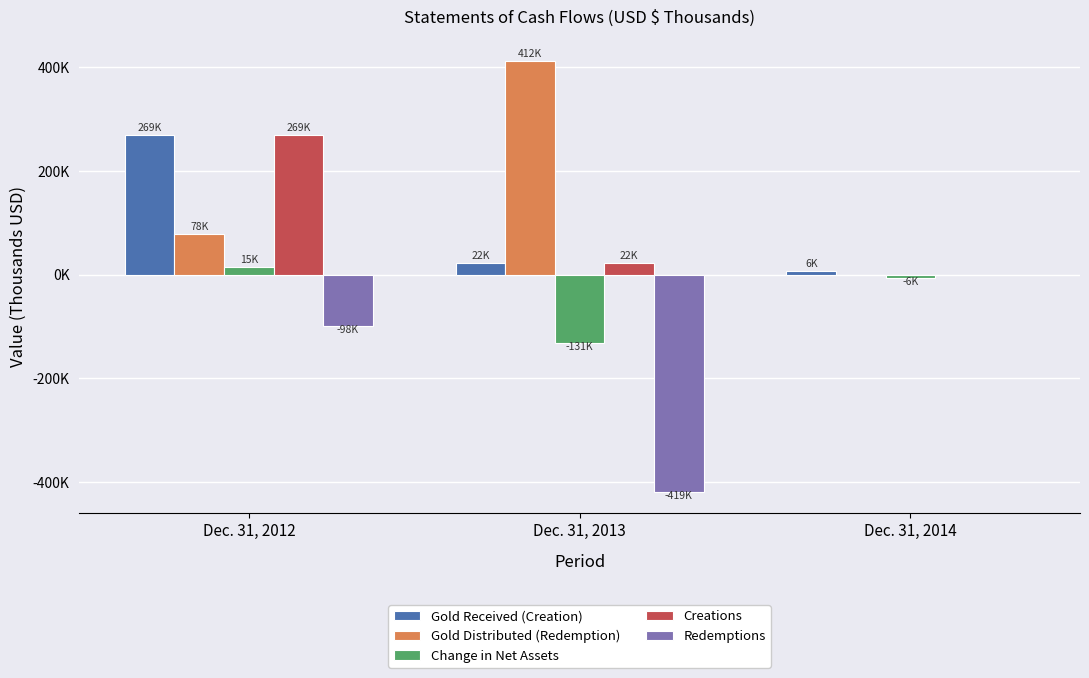

Reading left to right, list all the values displayed in this chart.

Gold Received (Creation): Dec. 31, 2012=268941	Dec. 31, 2013=22226	Dec. 31, 2014=6437
Gold Distributed (Redemption): Dec. 31, 2012=78214	Dec. 31, 2013=411683	Dec. 31, 2014=0
Change in Net Assets: Dec. 31, 2012=14523	Dec. 31, 2013=-131104	Dec. 31, 2014=-5711
Creations: Dec. 31, 2012=268941	Dec. 31, 2013=22226	Dec. 31, 2014=0
Redemptions: Dec. 31, 2012=-98455	Dec. 31, 2013=-418671	Dec. 31, 2014=0